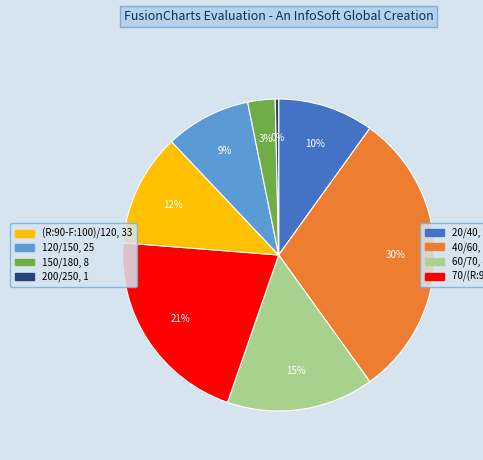

To the nearest percent, what is the difference between the largest and smallest slice percentages?

30%